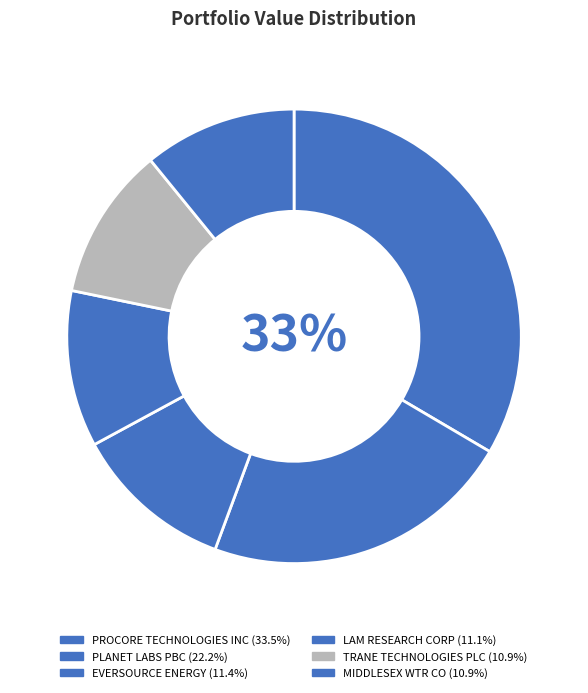

Rank the categories by value from lowest to highest.

TRANE TECHNOLOGIES PLC, MIDDLESEX WTR CO, LAM RESEARCH CORP, EVERSOURCE ENERGY, PLANET LABS PBC, PROCORE TECHNOLOGIES INC